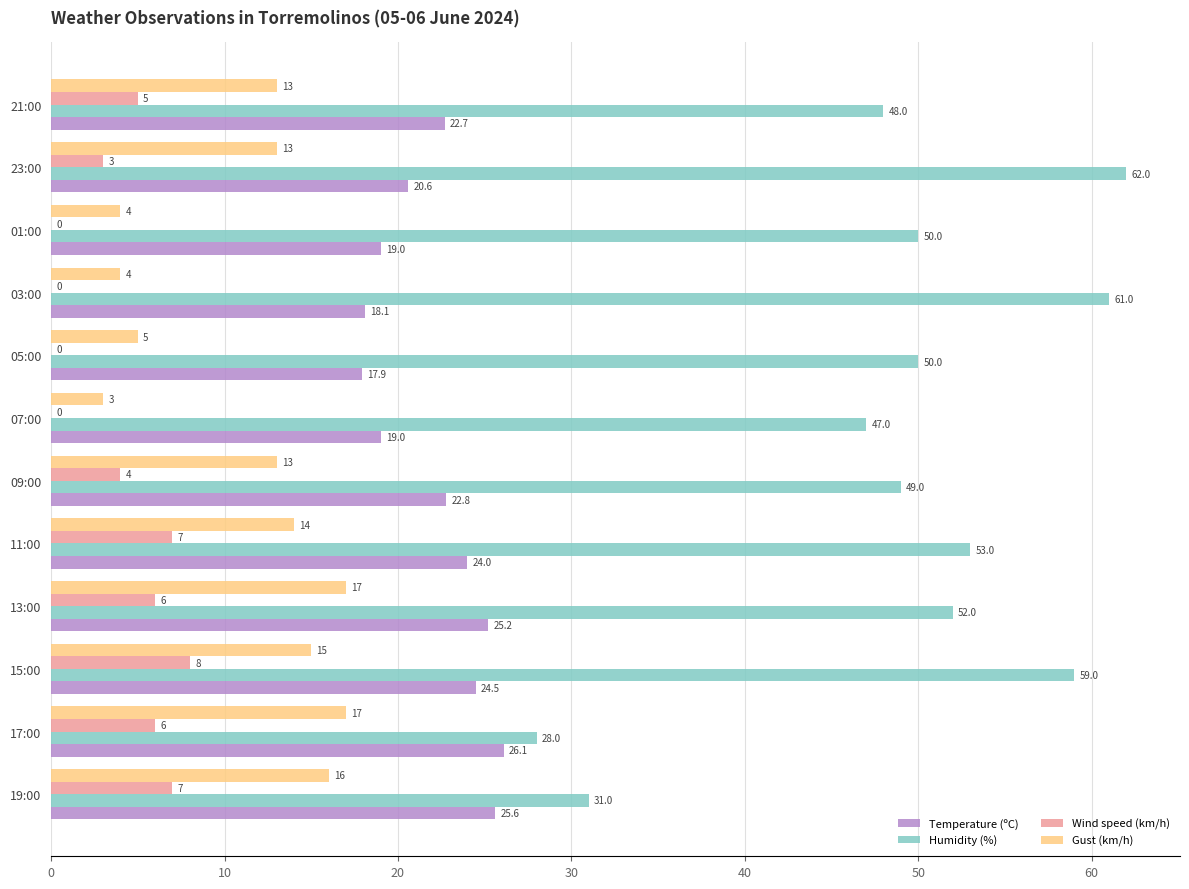

Read the Gust (km/h) value at 09:00.

13.0